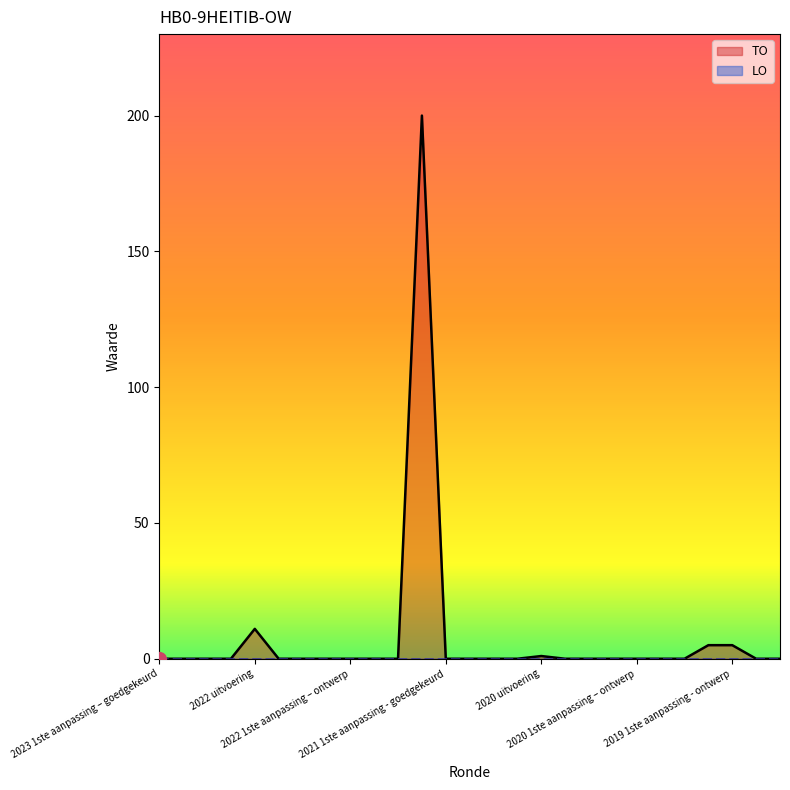

What is the sum of all values?

222